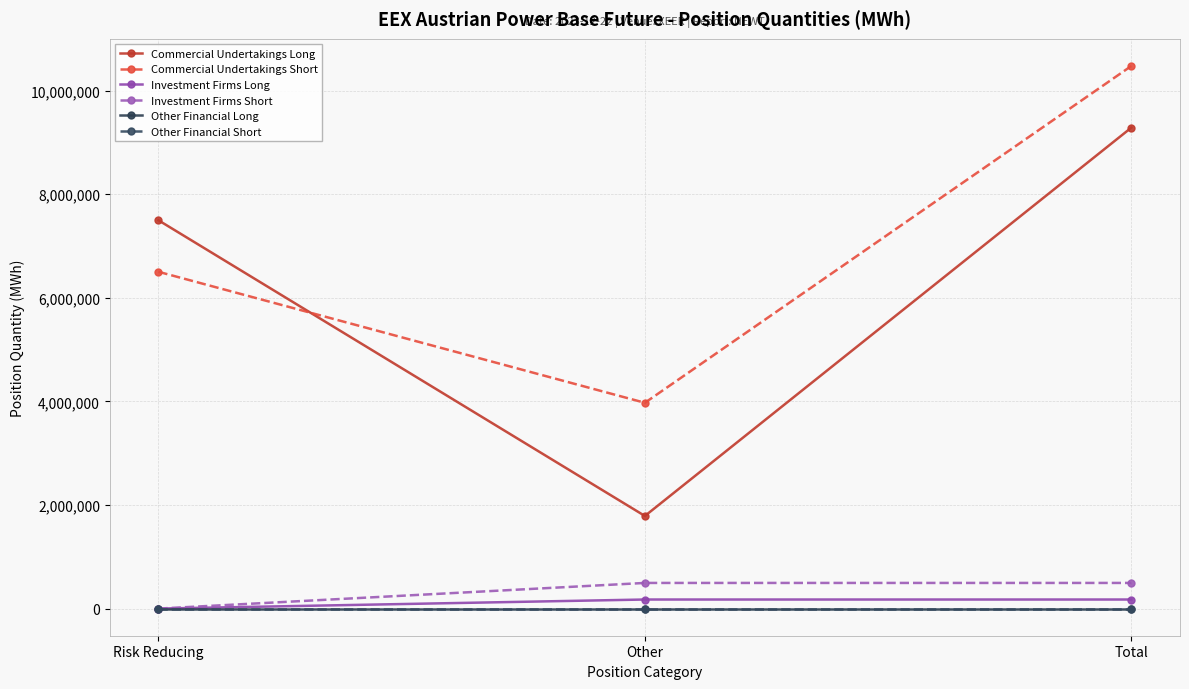

Is the value of Investment Firms Long at Other greater than the value of Investment Firms Short at Risk Reducing?

Yes